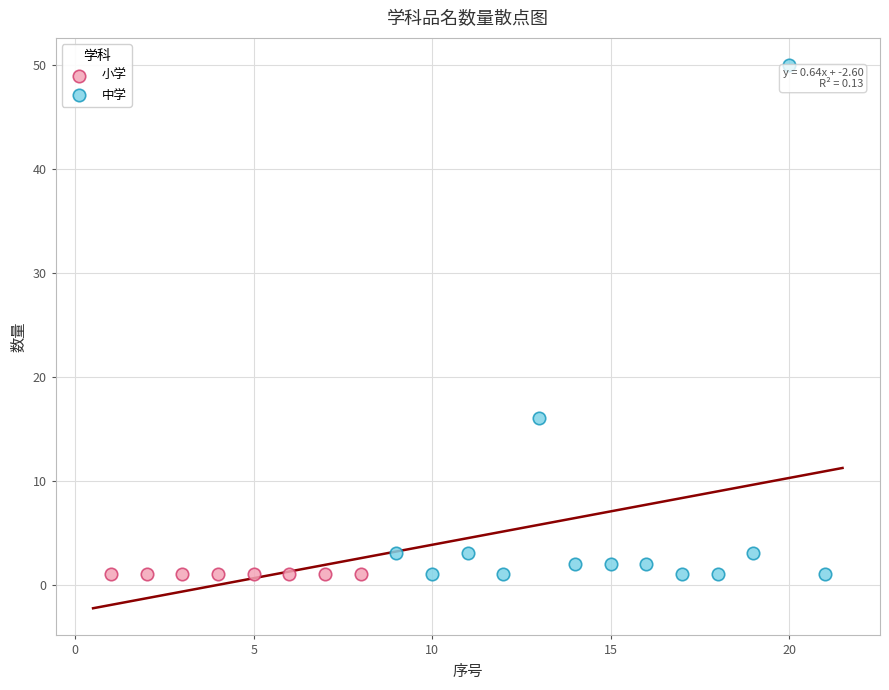

Which series contains the highest Y value?

中学